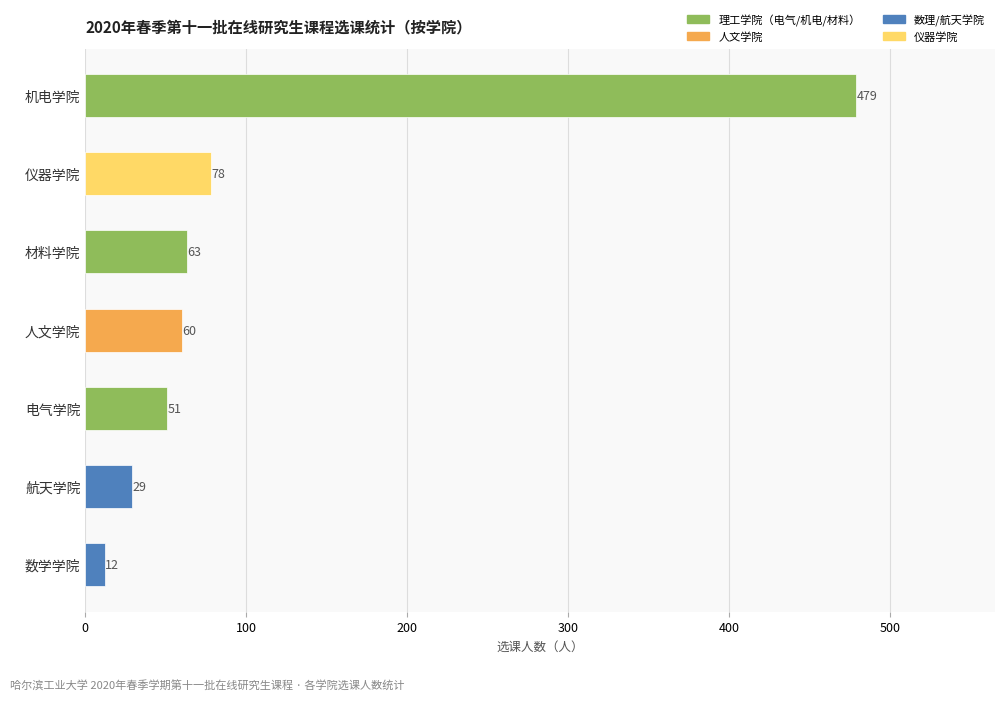

Are the bars grouped side by side (vs. stacked)?

No